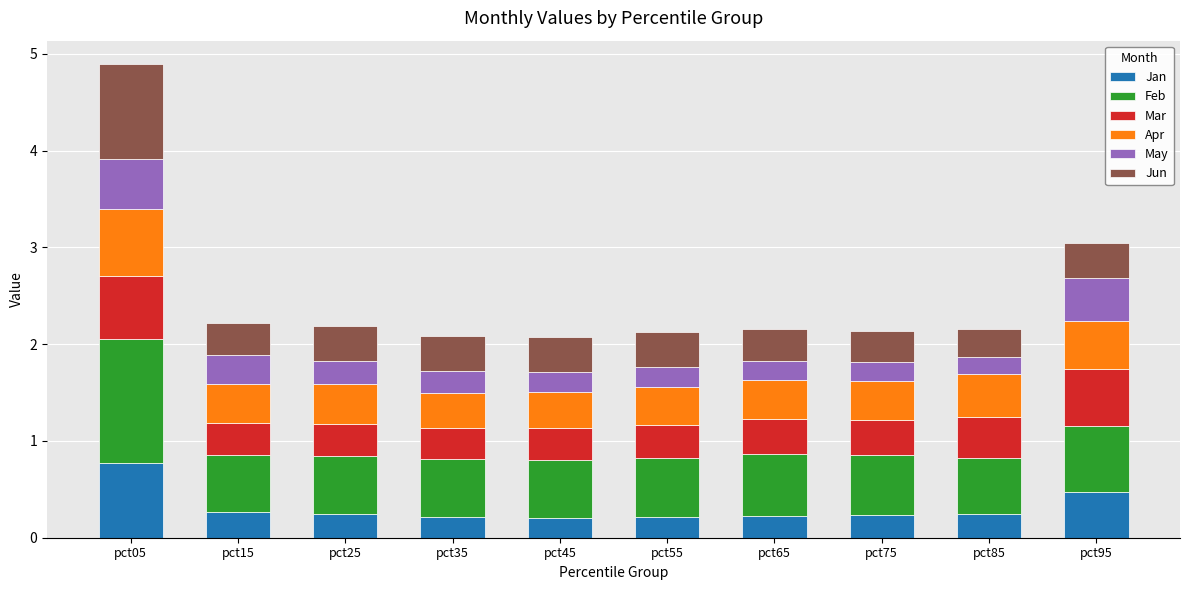

Does the chart contain any negative values?

No